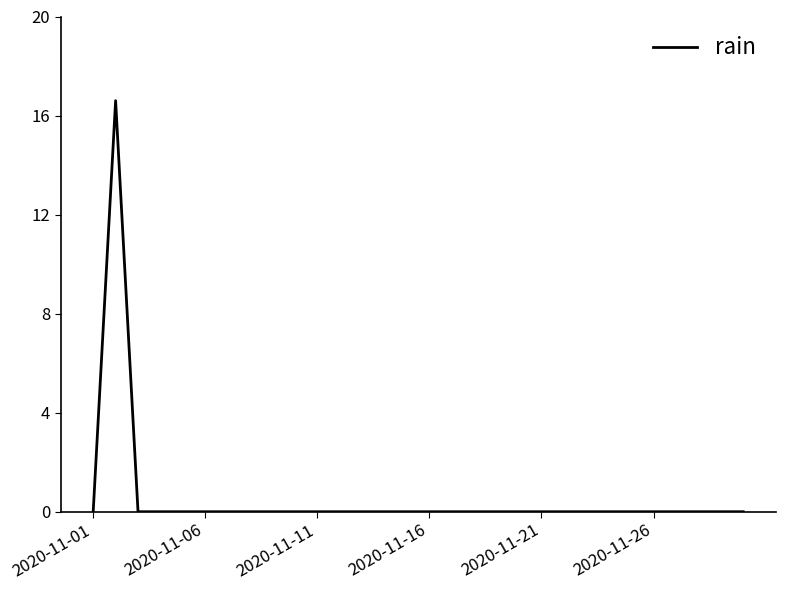

How many lines are shown in the chart?

1